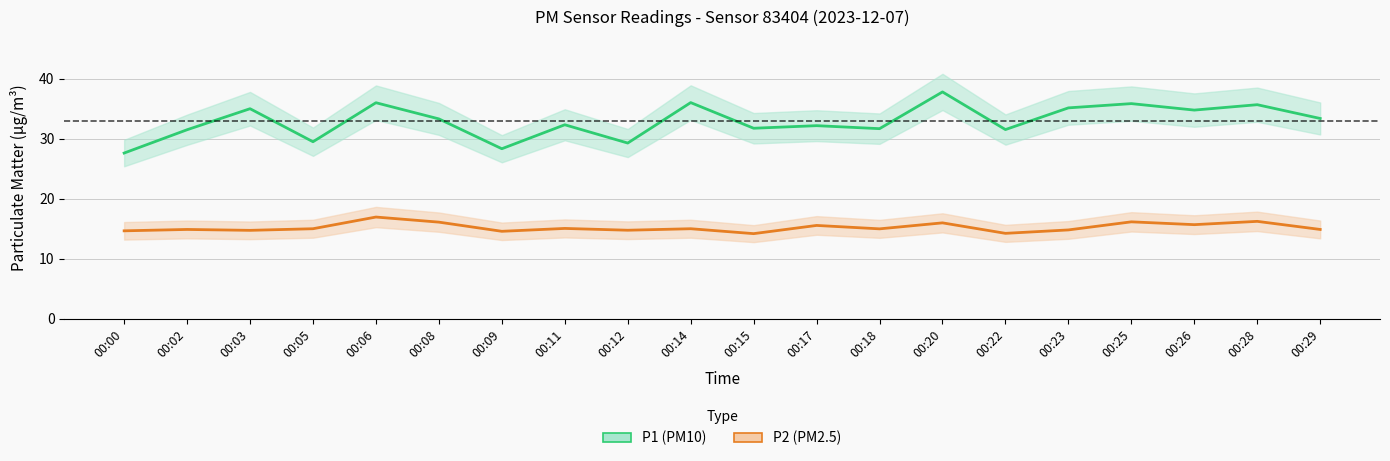

Which series has the largest total across all categories?

P1 (PM10)